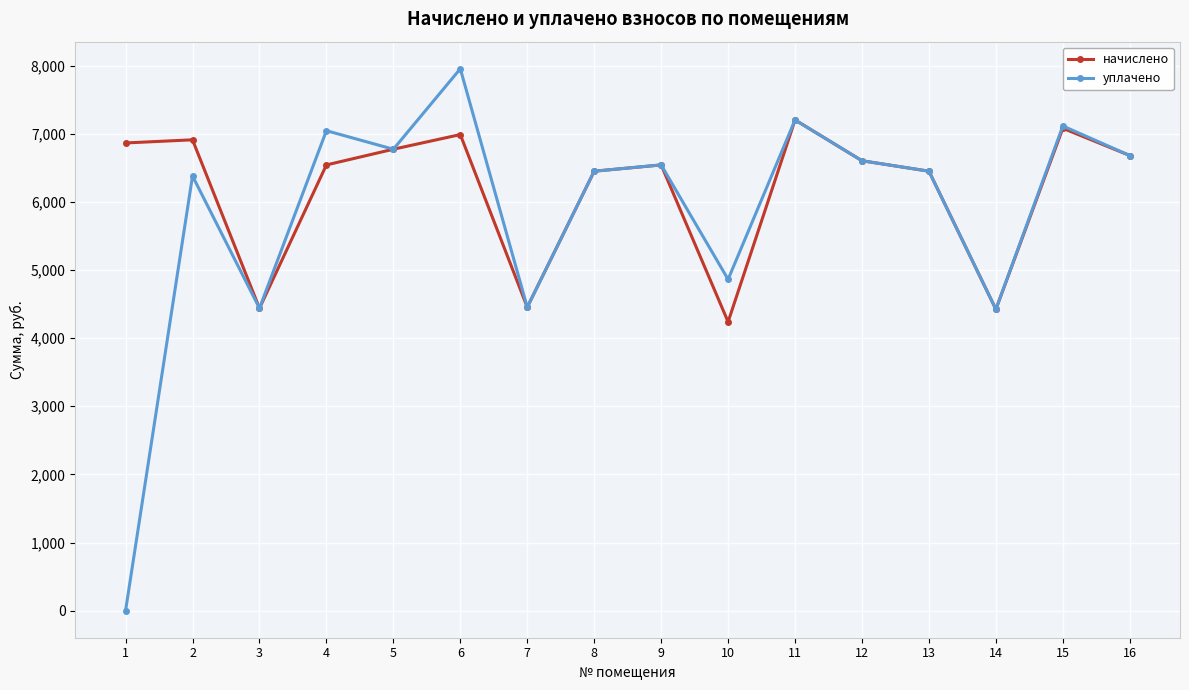

List the series in order of their peak value, lowest first.

начислено, уплачено